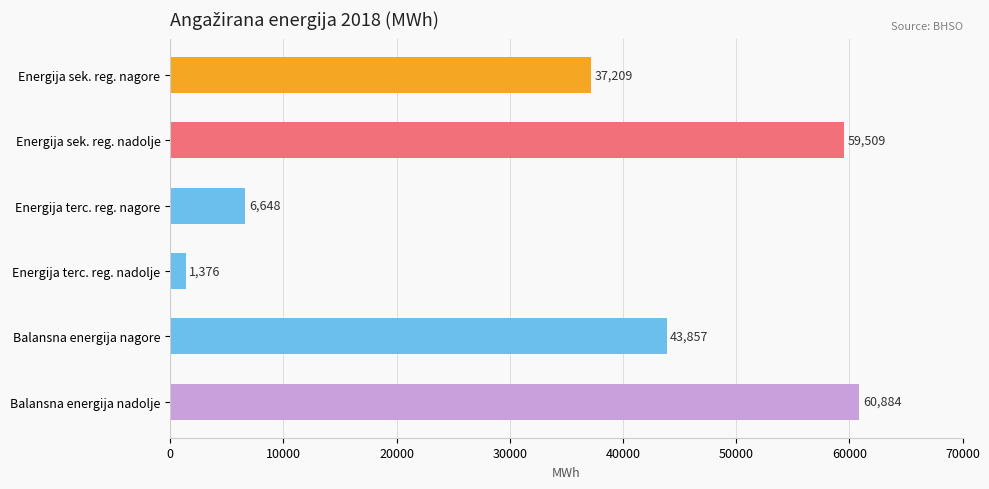

How many series are shown in this chart?

1